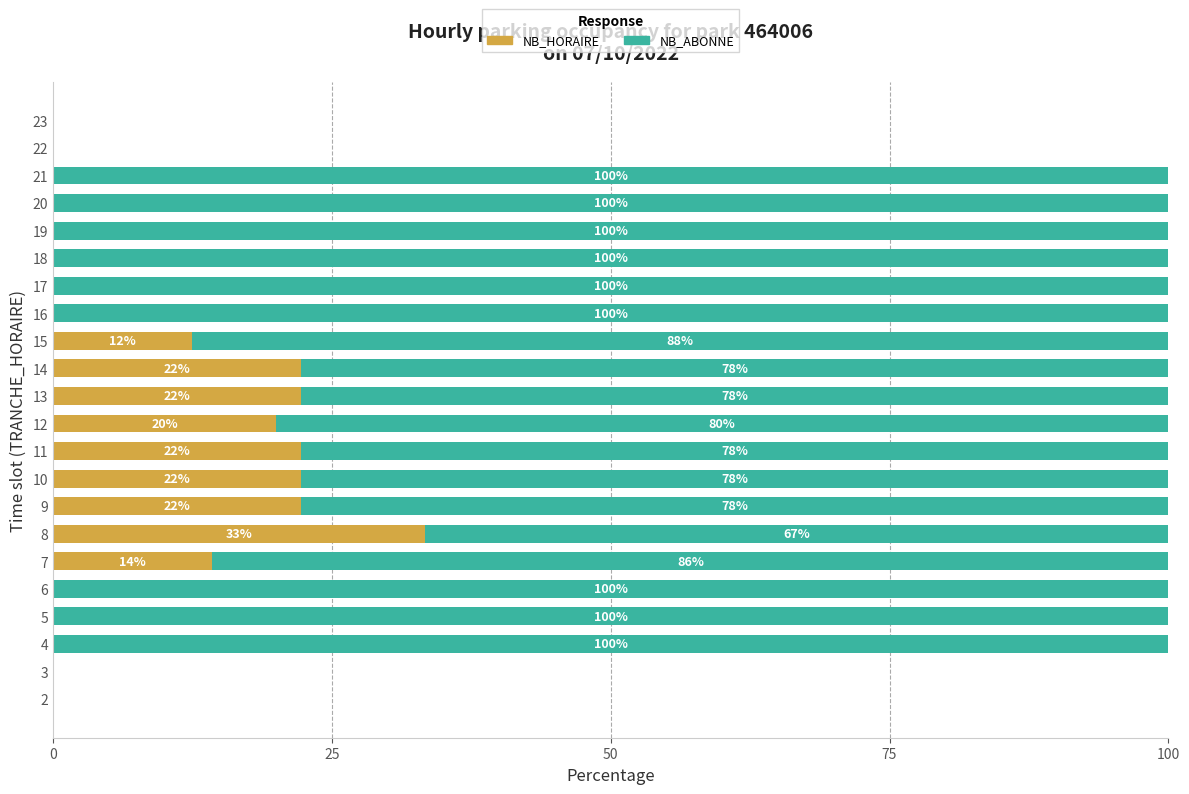

The NB_HORAIRE series shows 33.3 at 8. True or false?

True